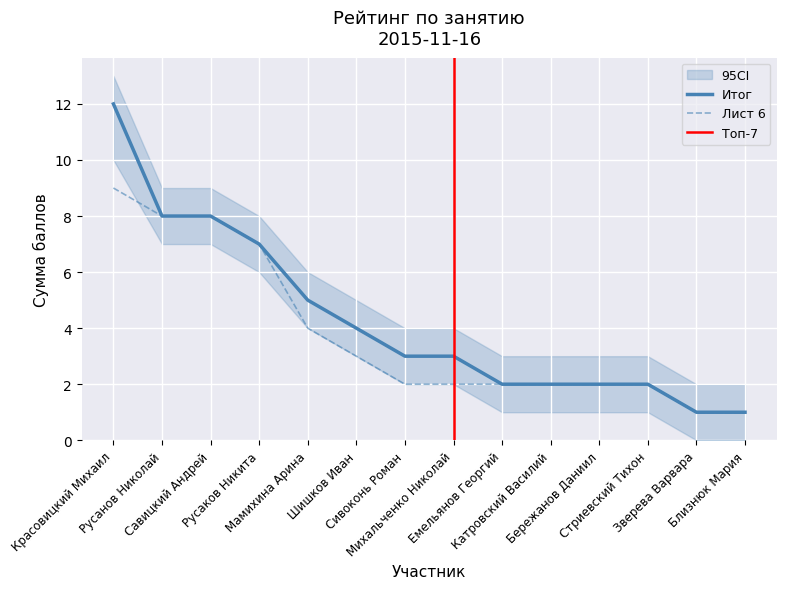

True or false: Лист 6 (сумма) has a value of 3 at Сивоконь Роман.

False